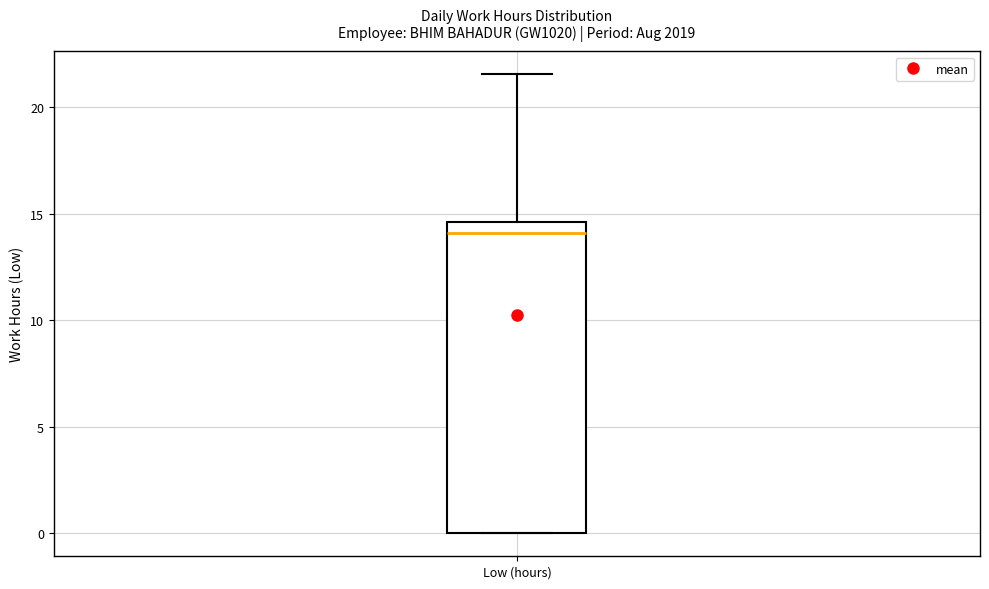

Transcribe this box plot: give where the median line is, the range the box spans, and where the two whiskers end, as read against the y-axis. The values are not printed on the chart, so give them approximately, as read against the axis.

median 14.0, box 0.0 to 14.5, whiskers 0.0 to 21.5